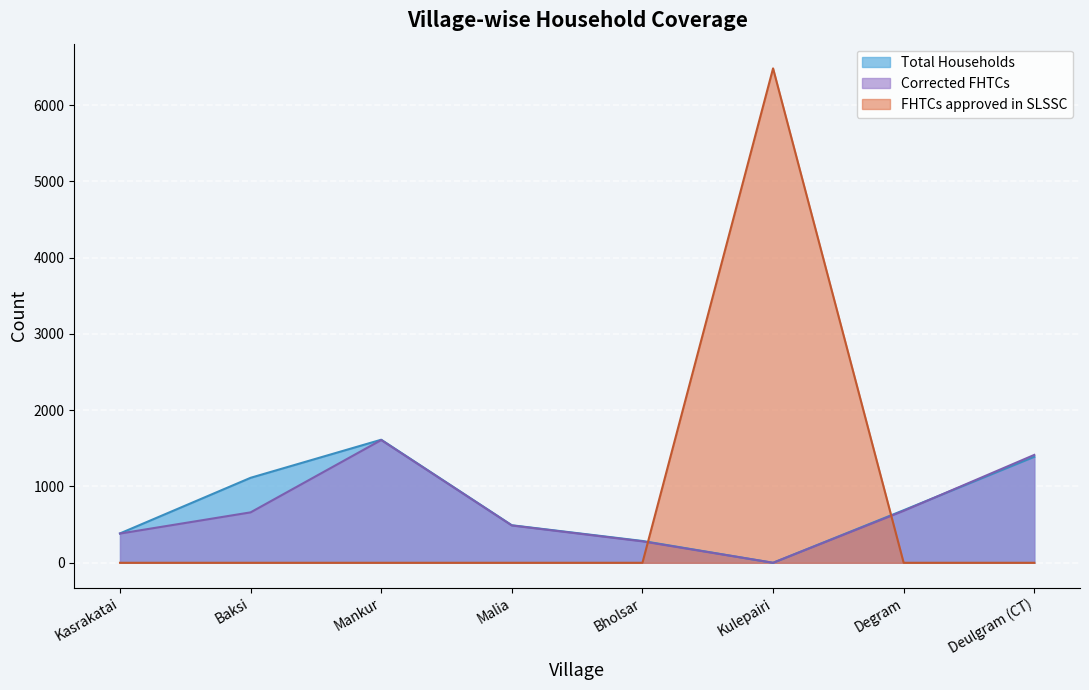

What is the value of the Total Households point at the 5th from the left?

286